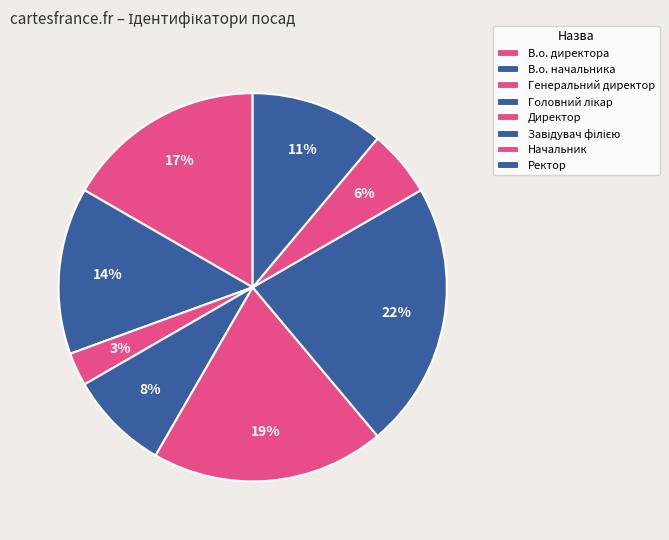

What is the ratio of the value at Ректор to the value at Завідувач філією?

0.5